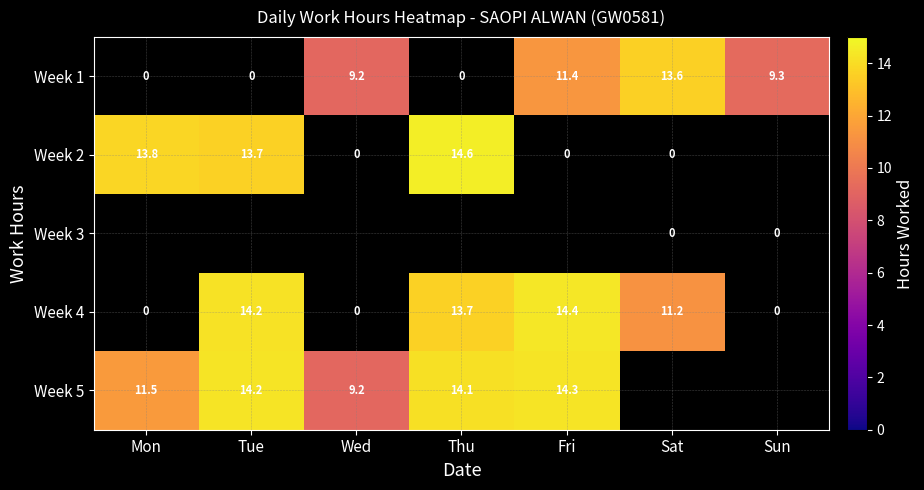

Which series changed the most between Tue and Wed?

Week 5